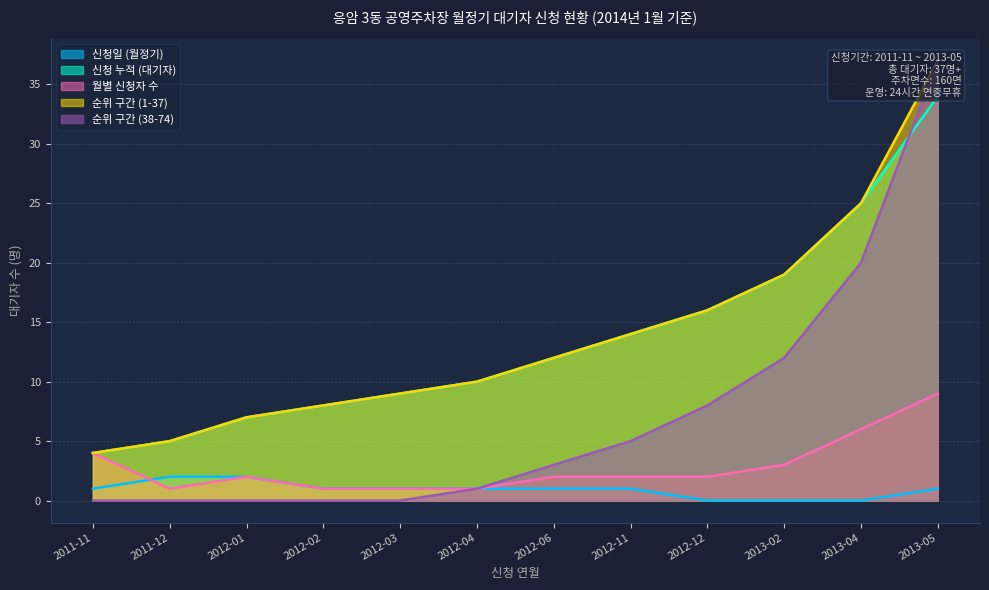

At which category is the sum across all series the highest?

2013-05